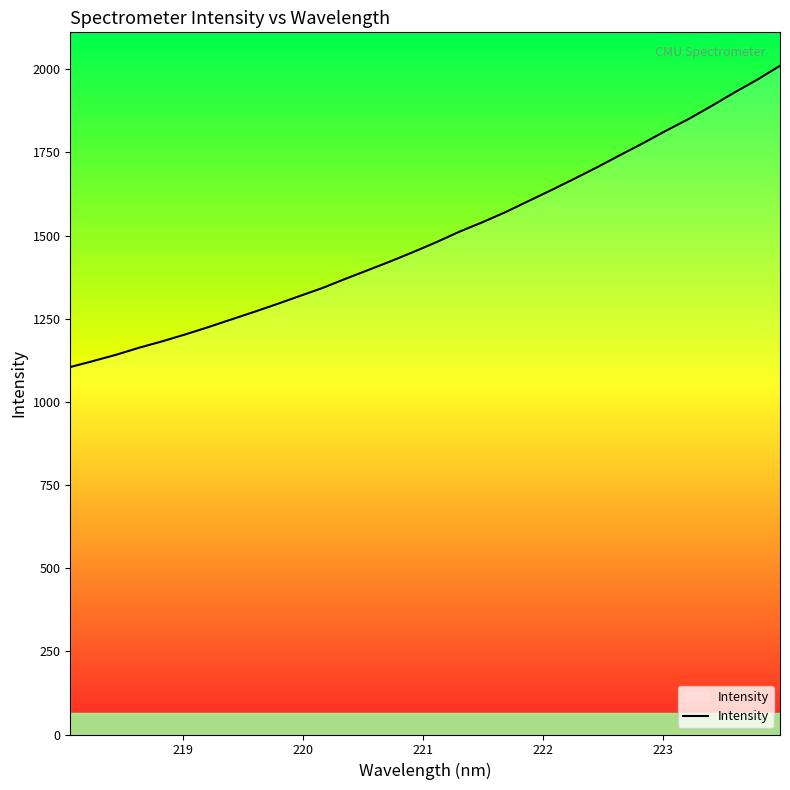

What is the smallest value displayed?

1104.8